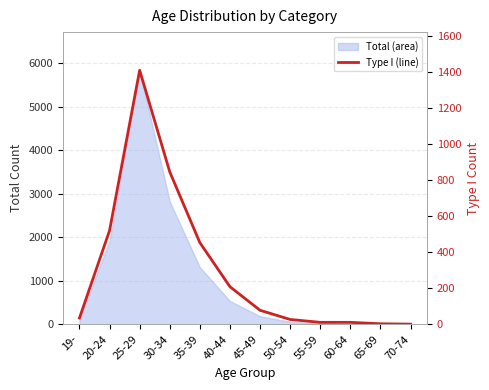

What is the change in value from 19- to 60-64?

-24